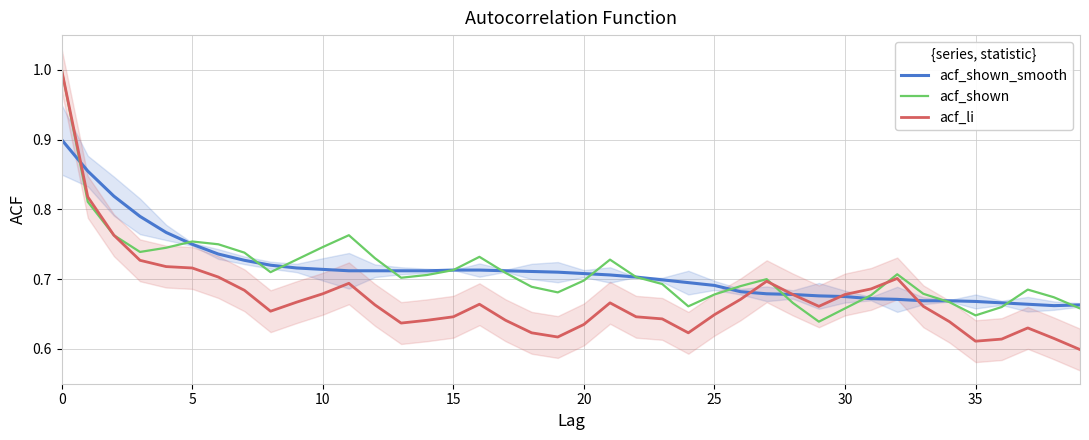

What is the label of the 26th point from the left?

25